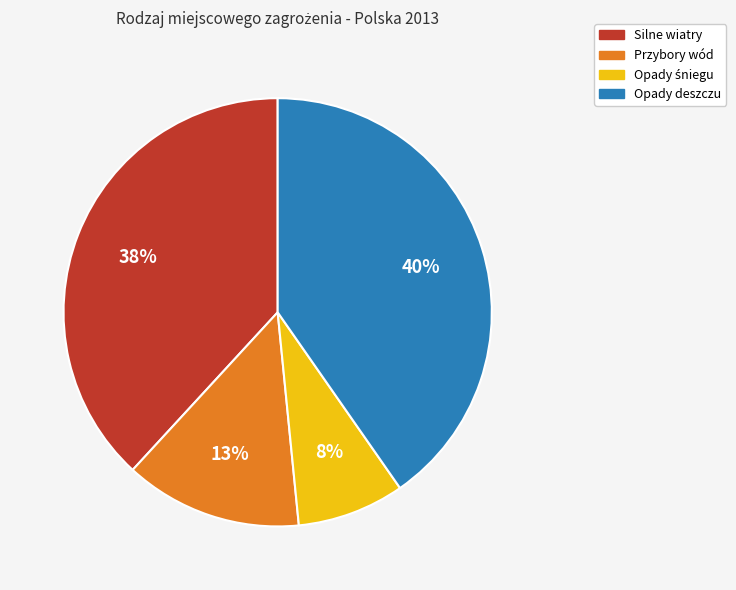

Is there a majority slice in this chart?

No